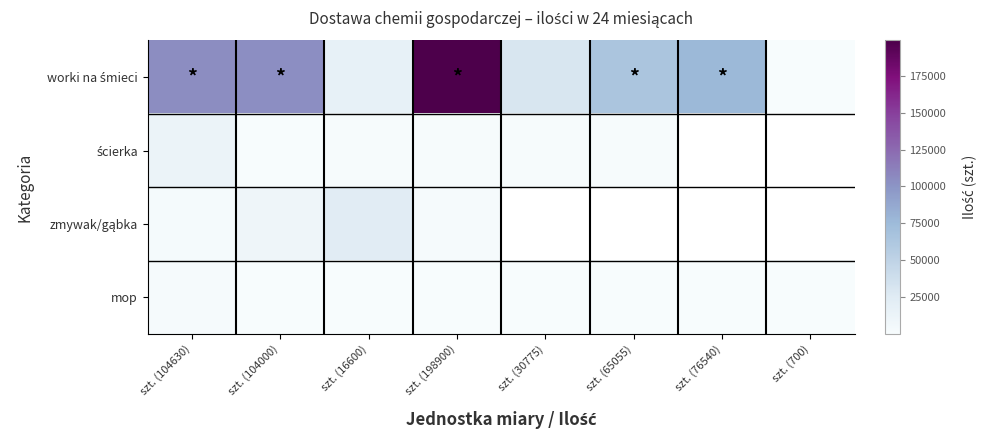

Read the worki na śmieci value at szt. (30775).

30775.0